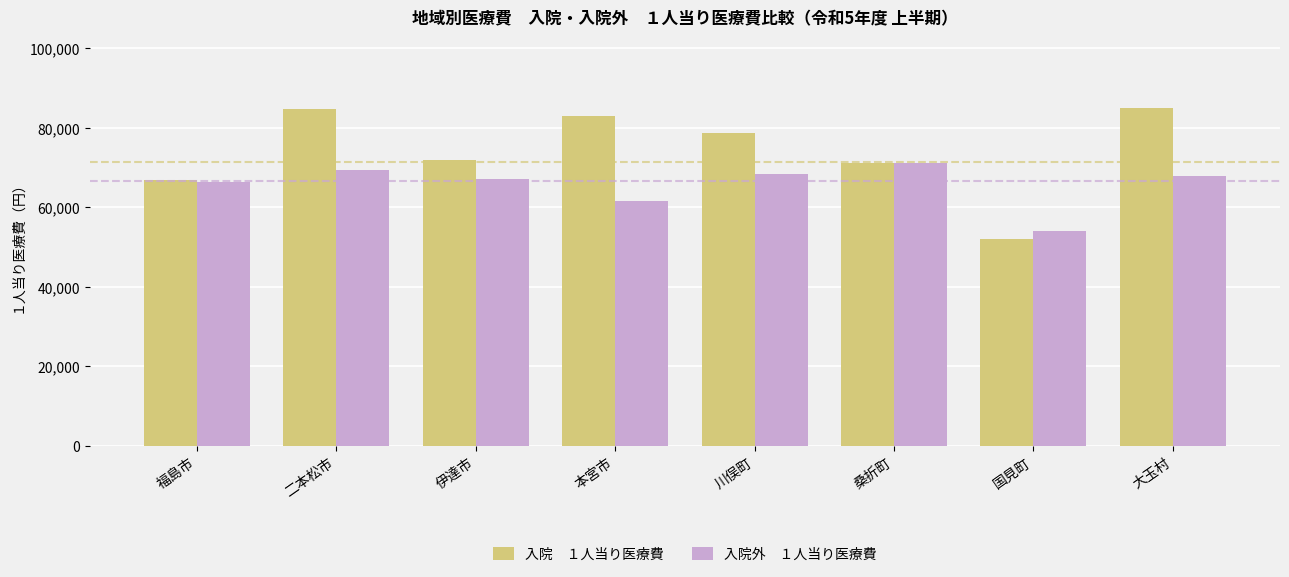

What is the total value across all series at 桑折町?

142241